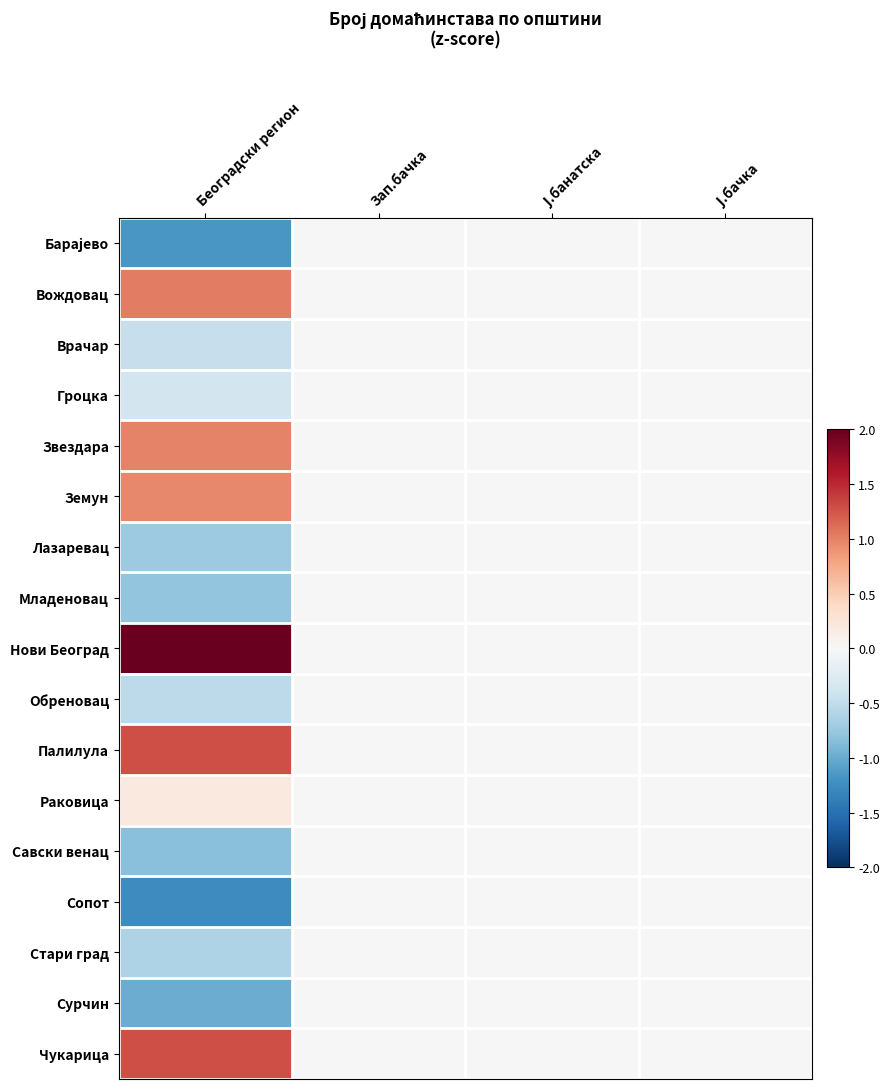

Which category has the lowest value across all series?

Београдски регион